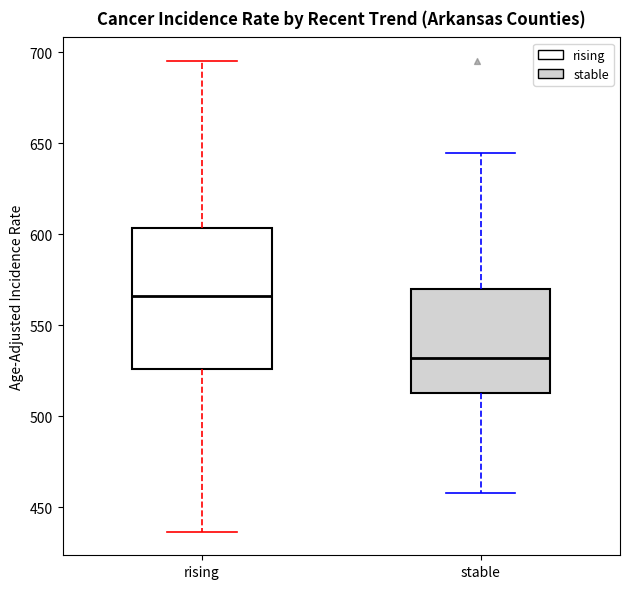

Reading left to right, transcribe this box plot: for each box, give where its median line is, the range the box spans, and where its two whiskers end, as read against the y-axis. The values are not printed on the chart, so give them approximately, as read against the axis.

rising: median 565, box 525 to 605, whiskers 435 to 695
stable: median 530, box 515 to 570, whiskers 460 to 645